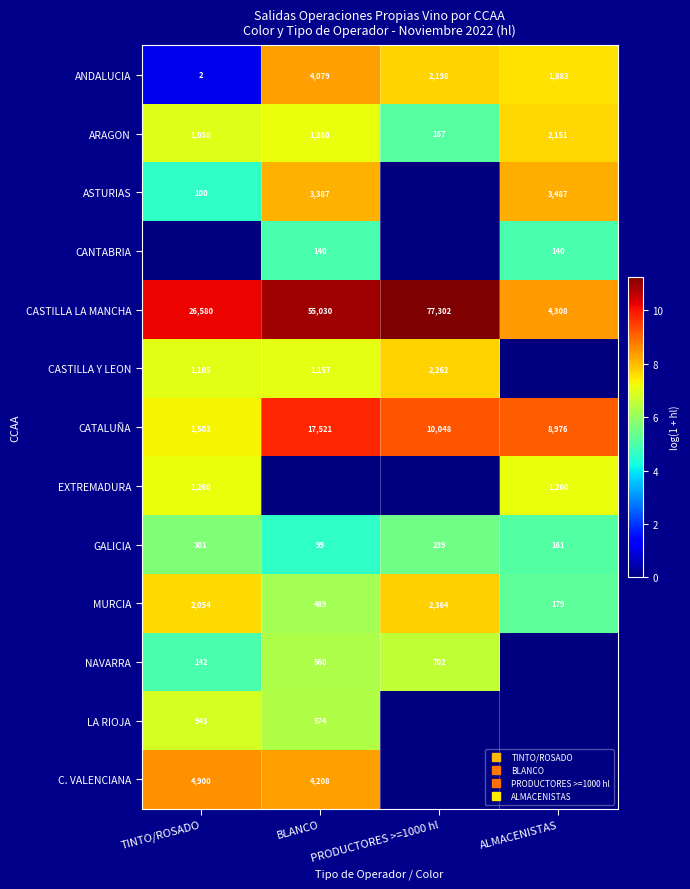

True or false: CATALUÑA has a value of 7.3 at TINTO/ROSADO.

True